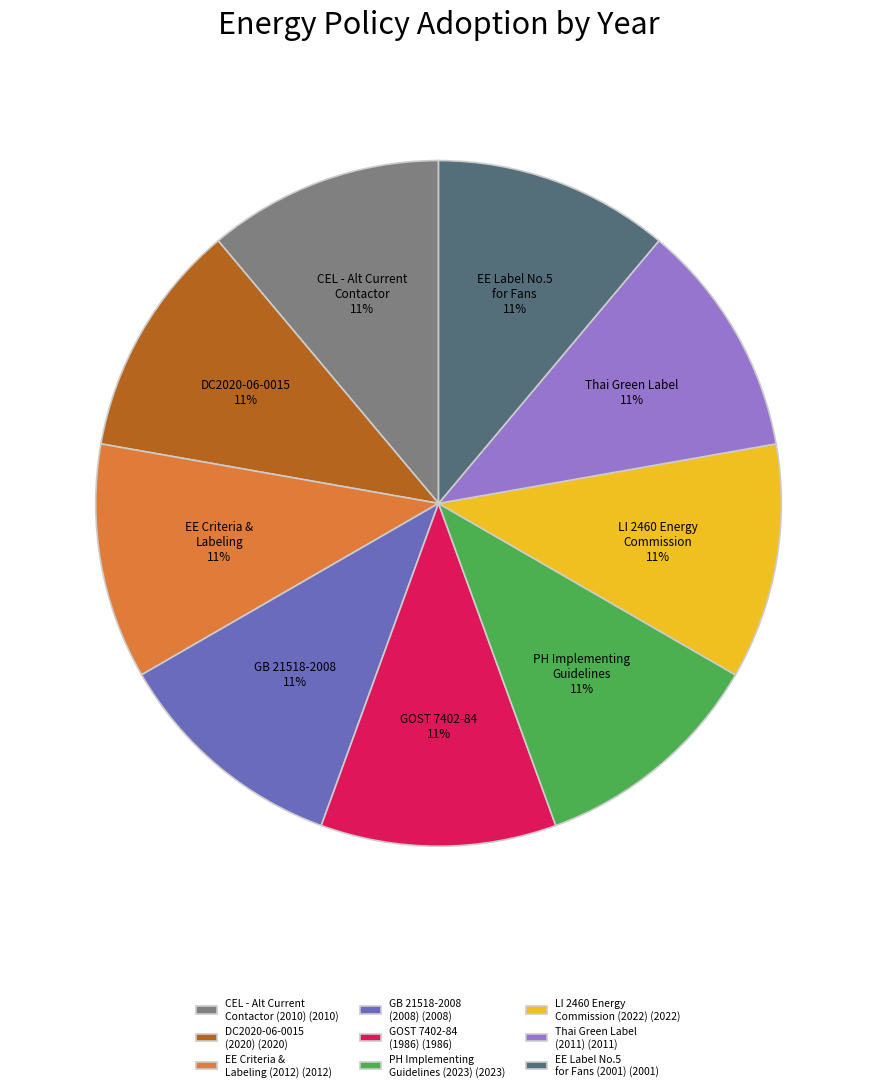

Does any single category account for the majority?

No